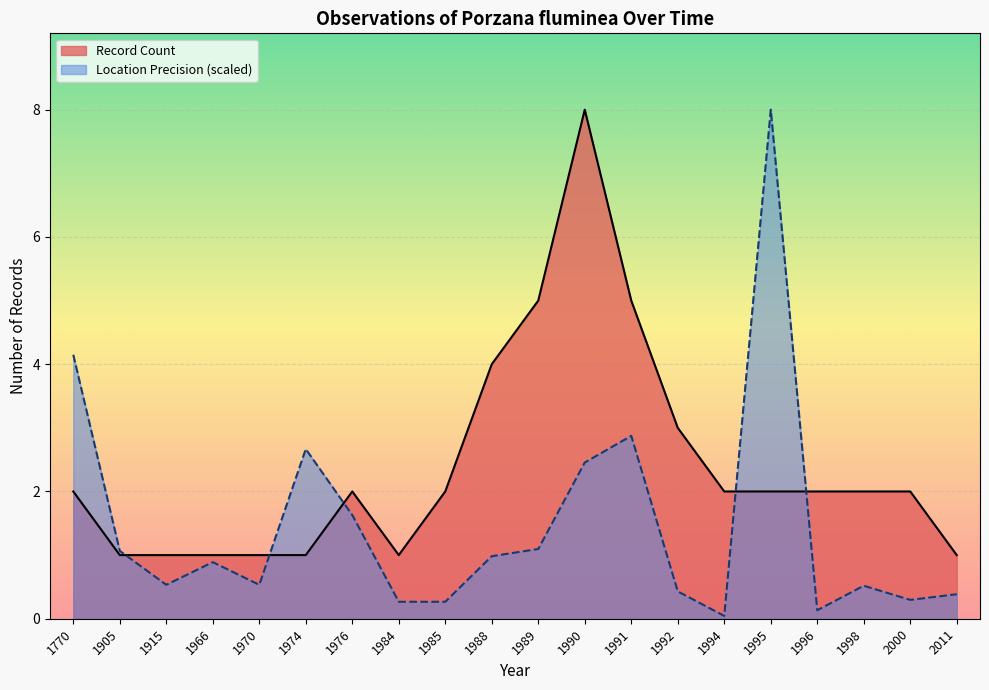

Which series has the largest range (max minus min)?

Location Precision (scaled)